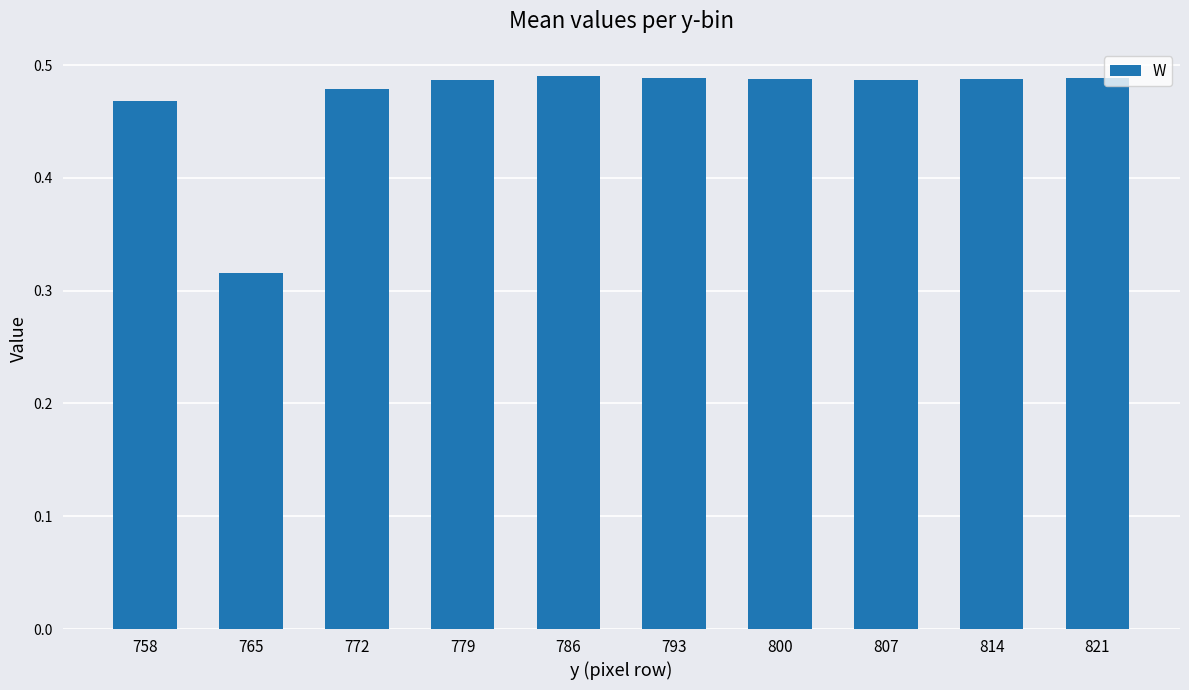

Where is the data nearest to the value 0?

765